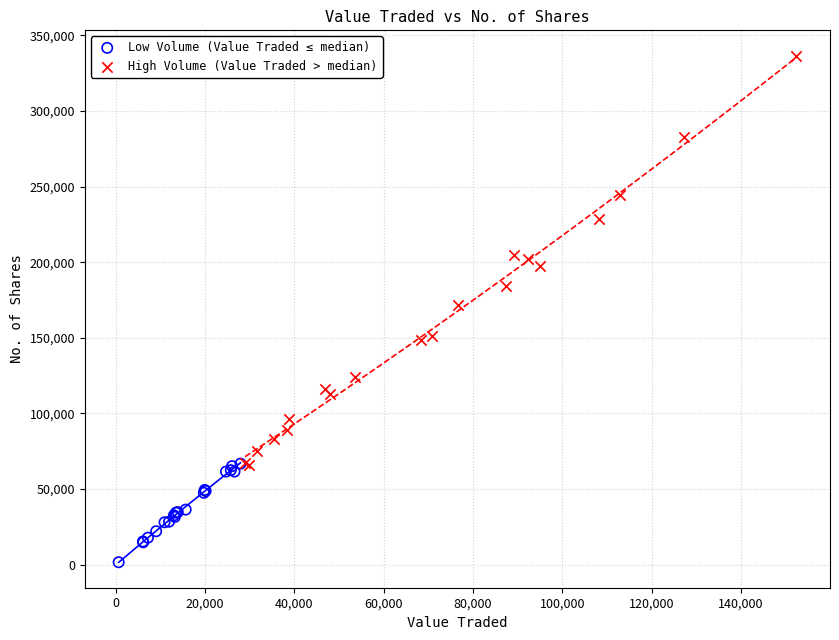

Which series has the largest Y range (max minus min)?

High Volume (Value Traded > median)